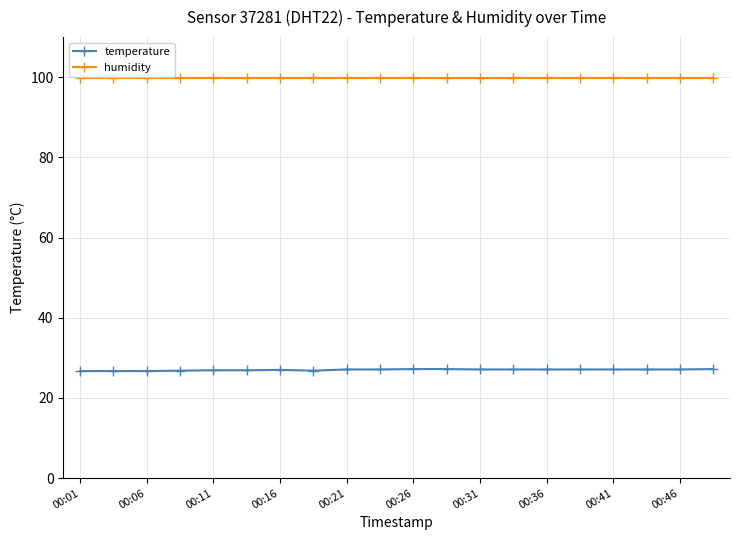

At how many categories does at least one series exceed 96?

20